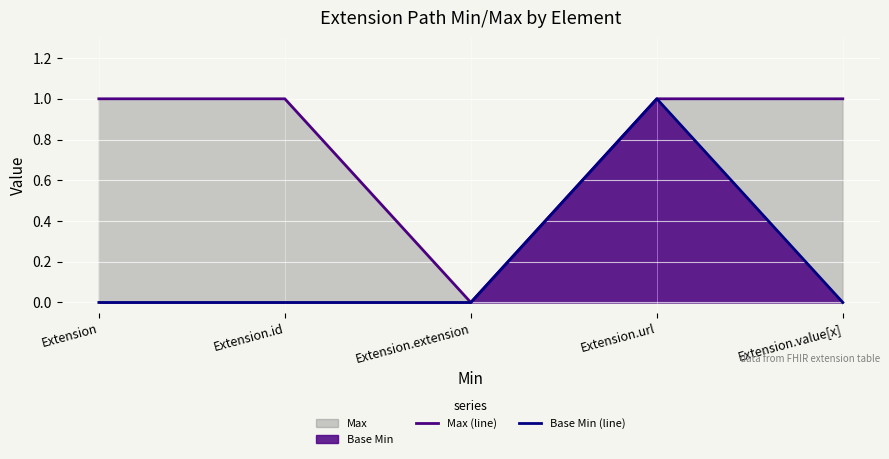

How many categories are shown in the chart?

5